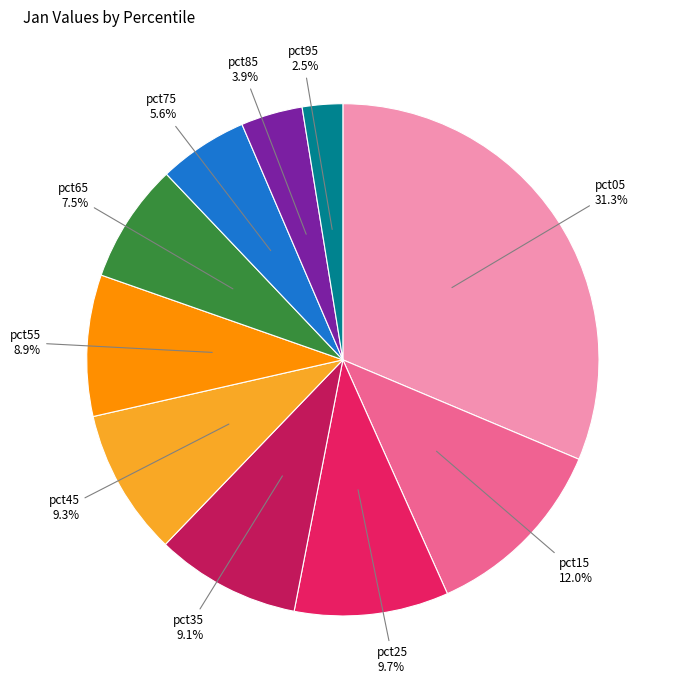

Combined, do pct25 and pct85 account for over 50%?

No